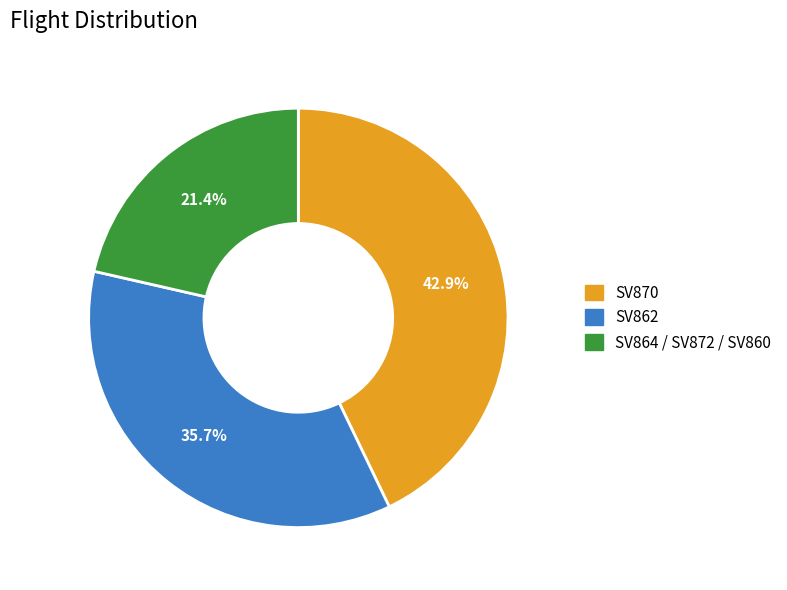

Does SV862 represent more than half of the total?

No